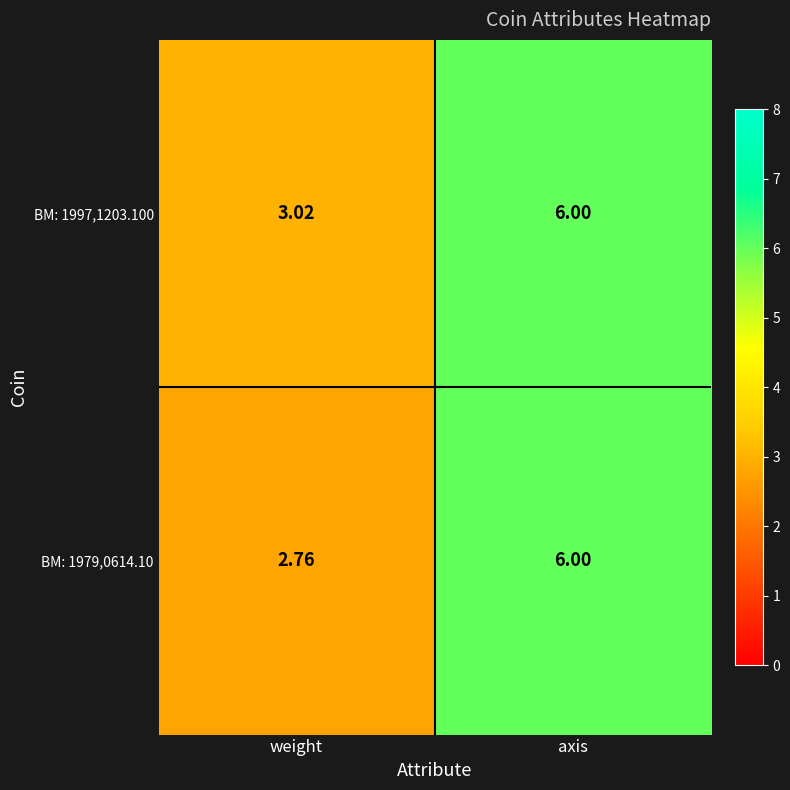

At which label is BM: 1997,1203.100 closest to 4?

weight